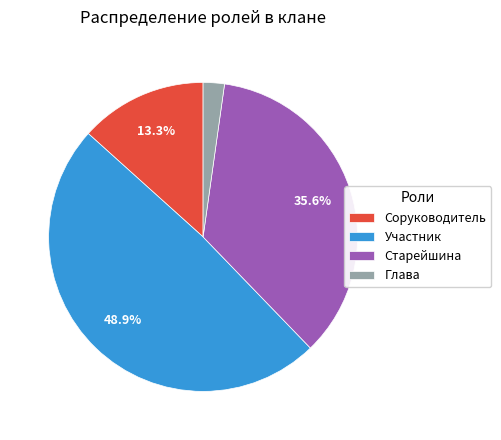

What is the ratio of the value at Участник to the value at Соруководитель?

3.7